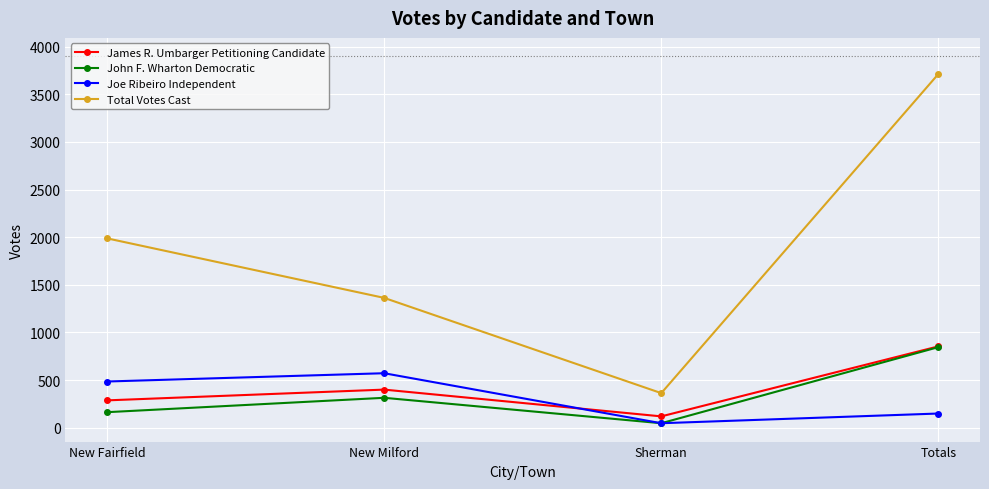

Which series has the largest range (max minus min)?

Total Votes Cast